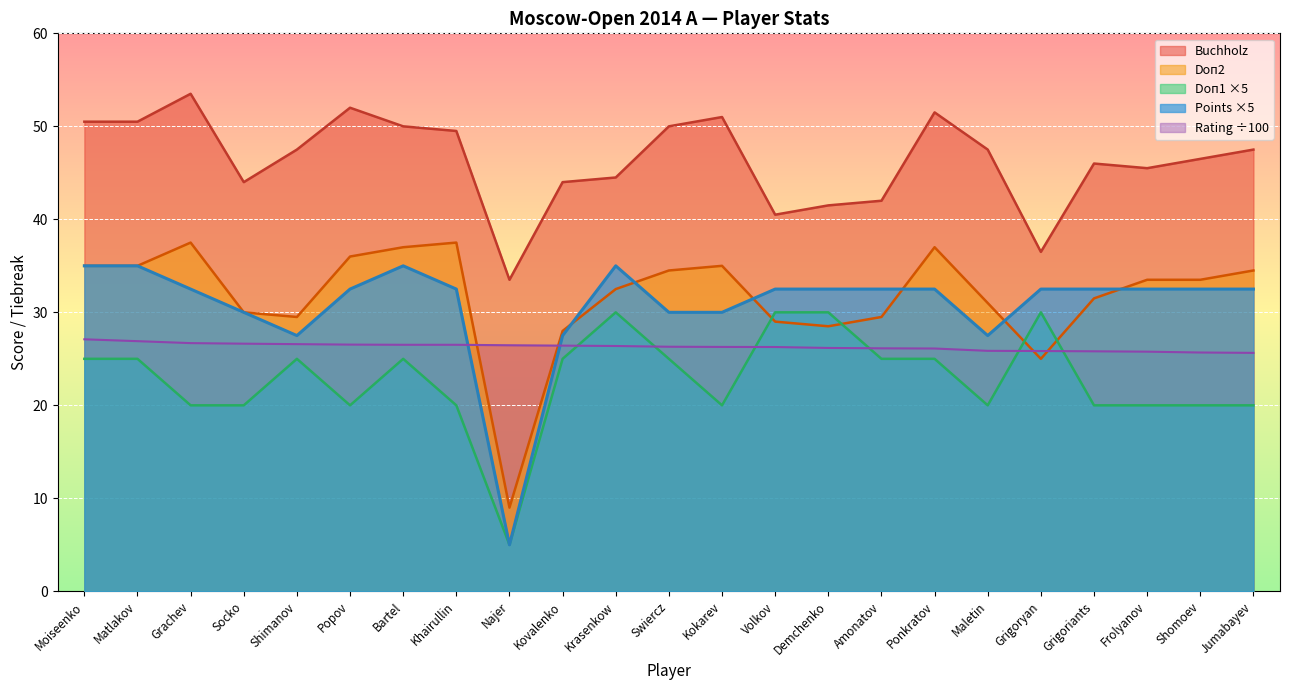

The Buchholz series shows 50.0 at Bartel. True or false?

True